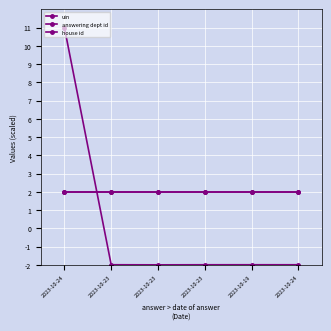

Which series has the largest range (max minus min)?

uin